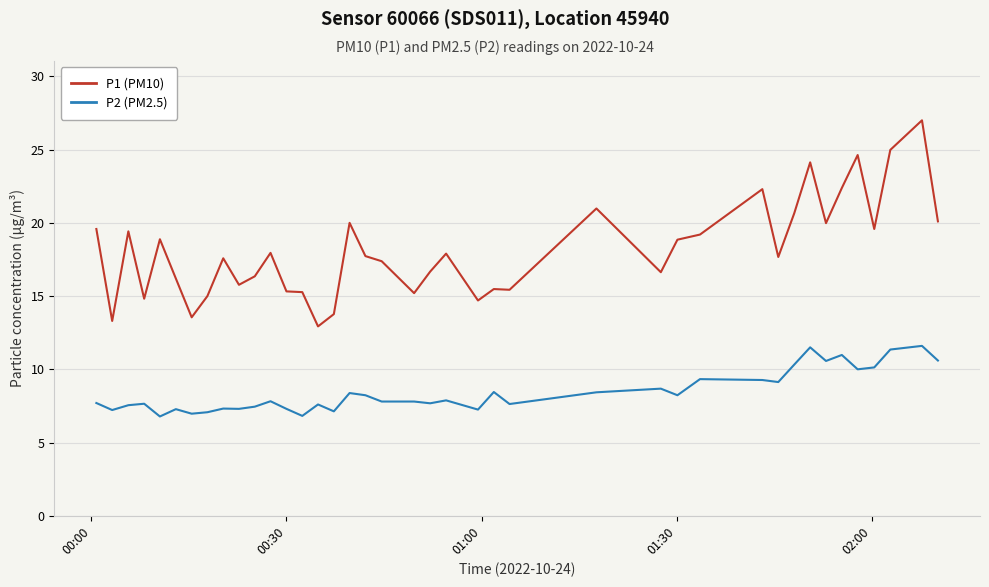

True or false: P2 (PM2.5) and P1 (PM10) cross at least once.

False